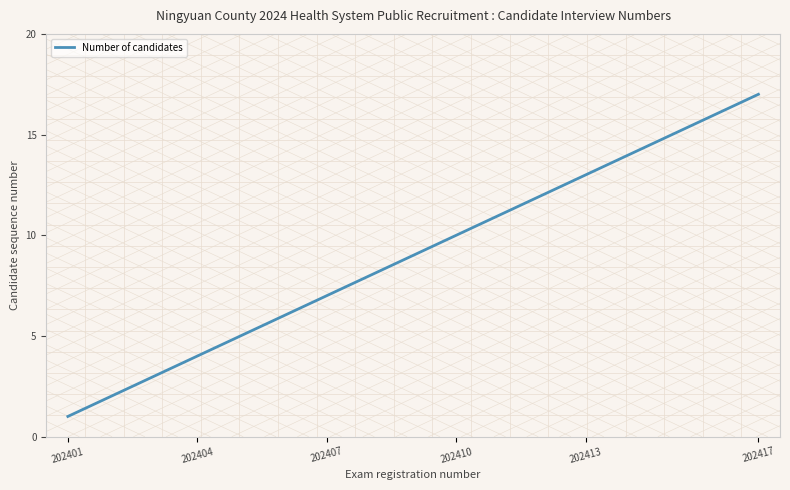

What is the average value?

9.0